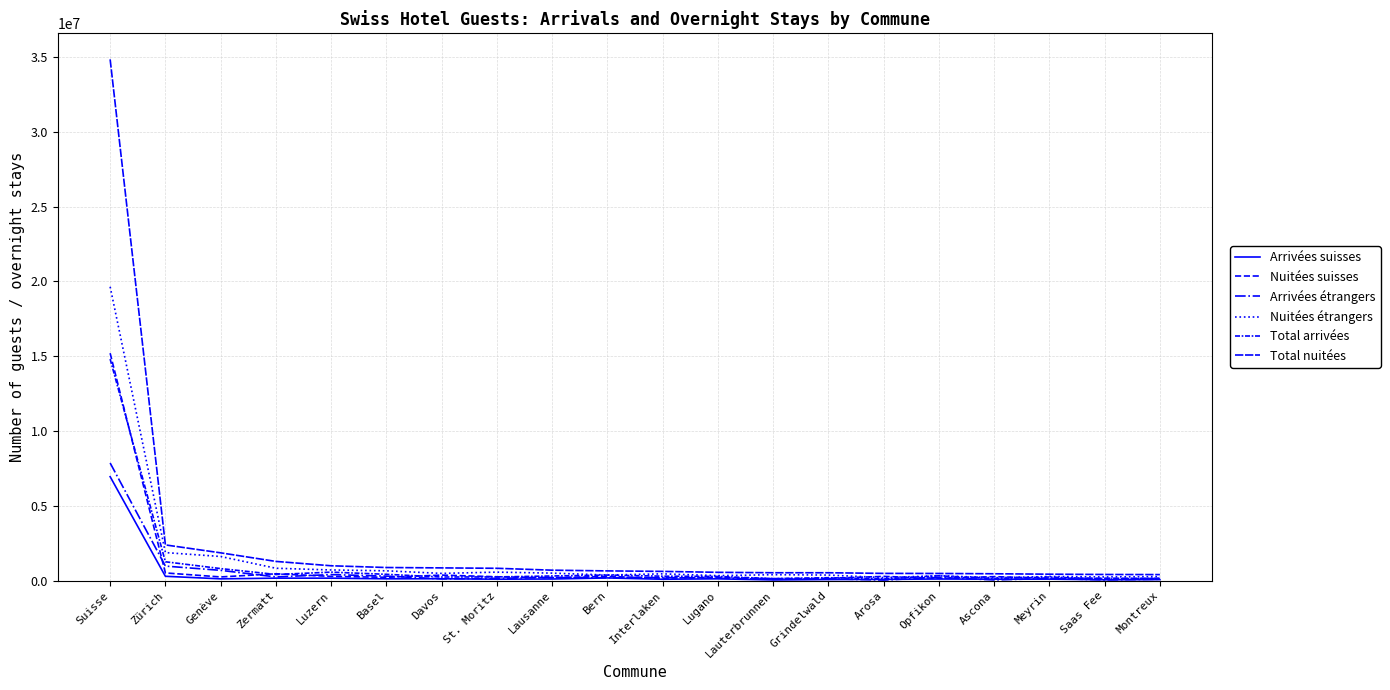

Which has a higher value, Montreux or Arosa?

Arosa